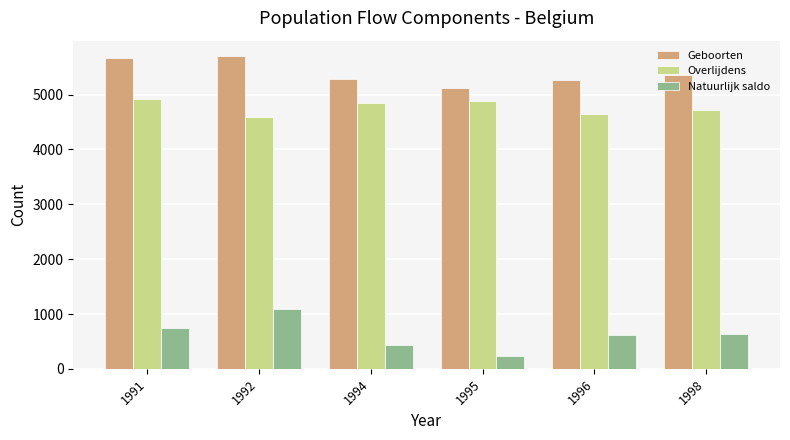

Where is Overlijdens nearest to the value 4764?

1998